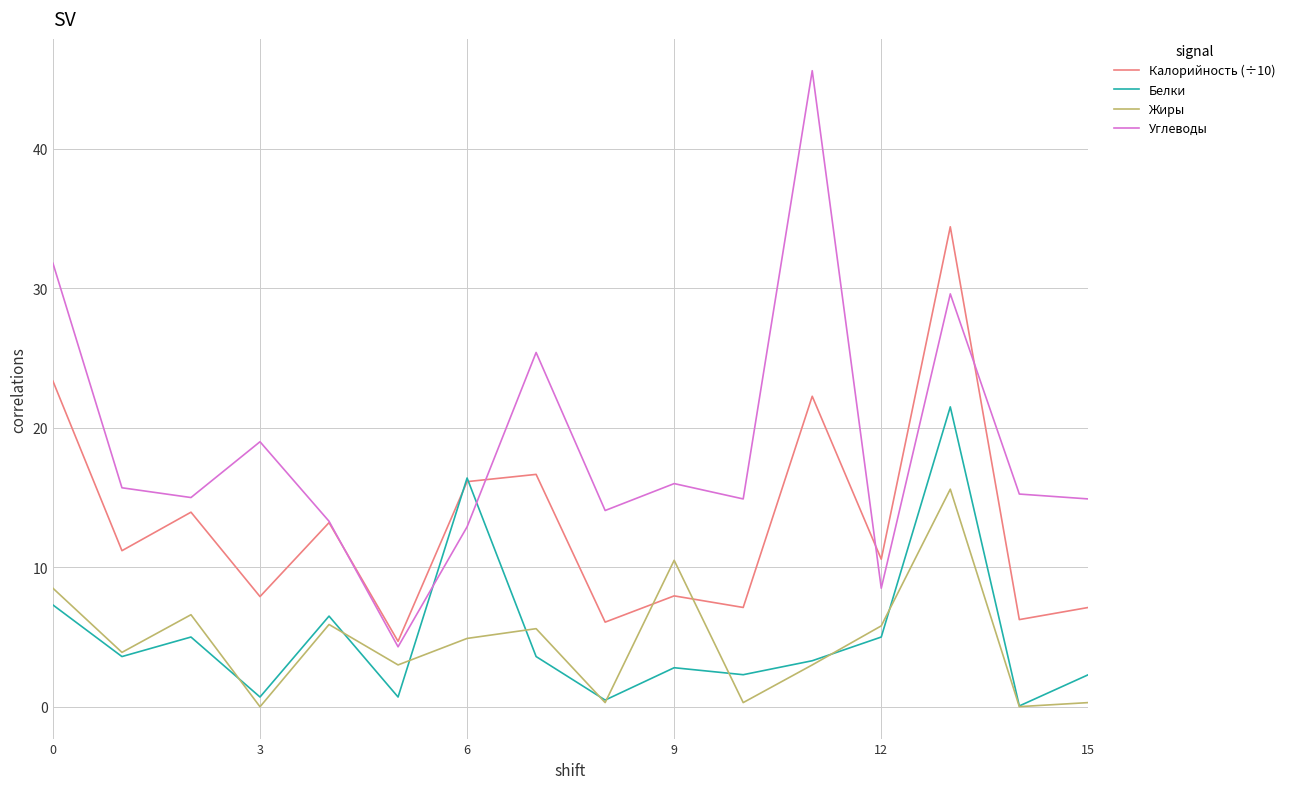

Which series has the largest total across all categories?

Углеводы